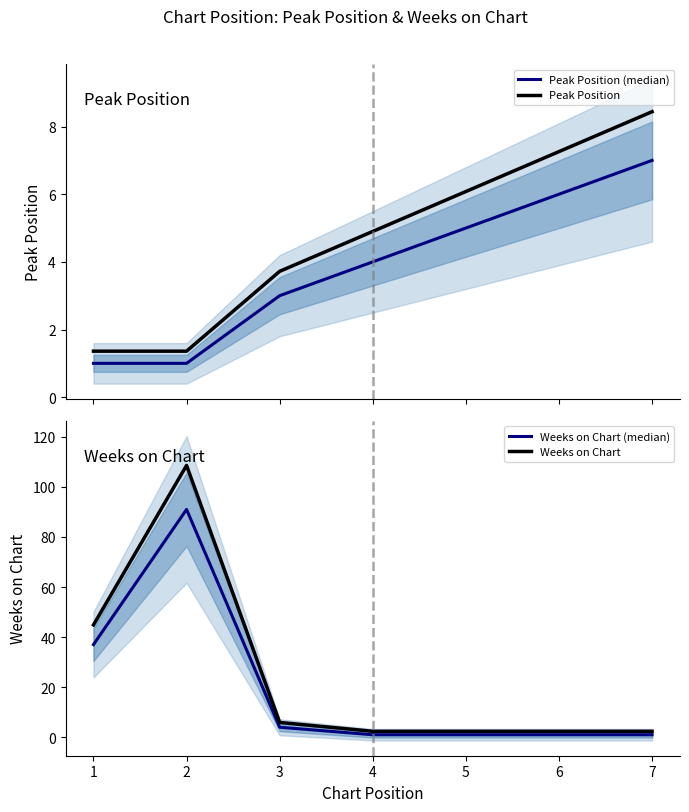

What is the value of the Peak Position (median) point at the 7th from the left?

7.0